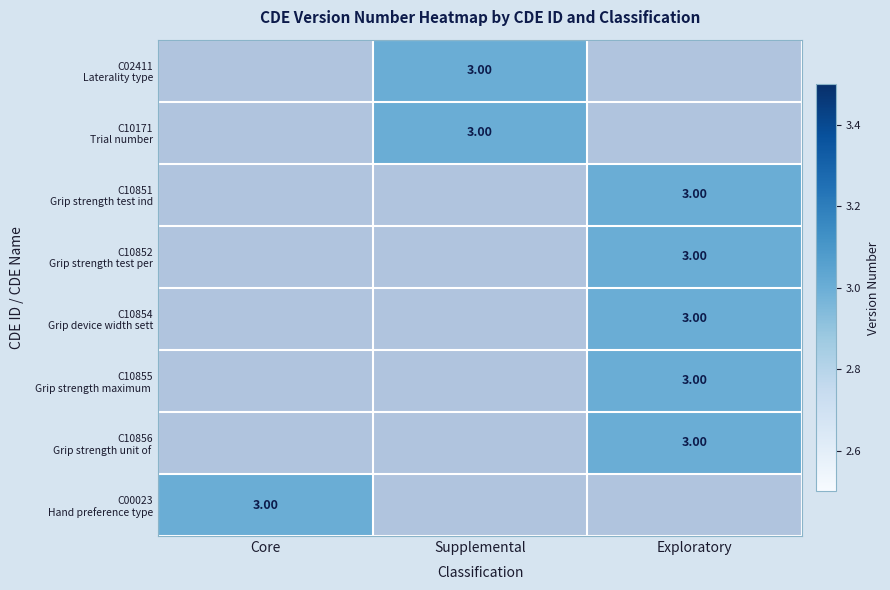

At which category does the chart reach its minimum across all series?

Supplemental